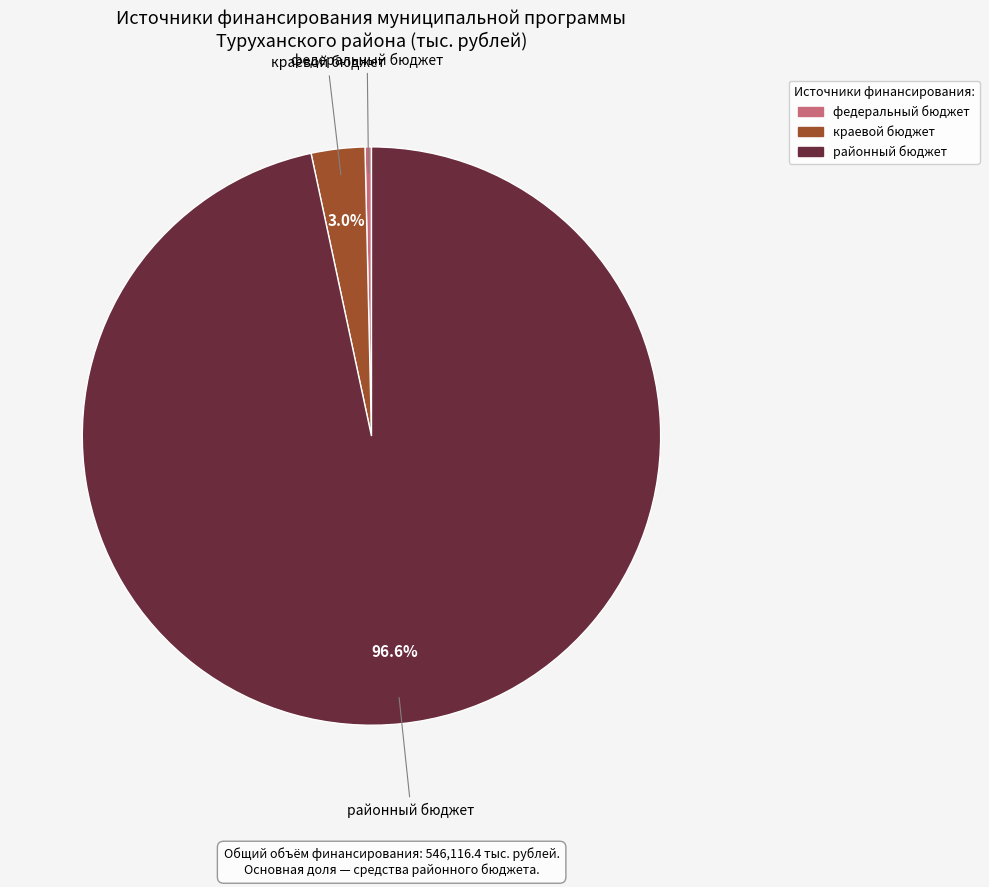

Does any single category account for the majority?

Yes